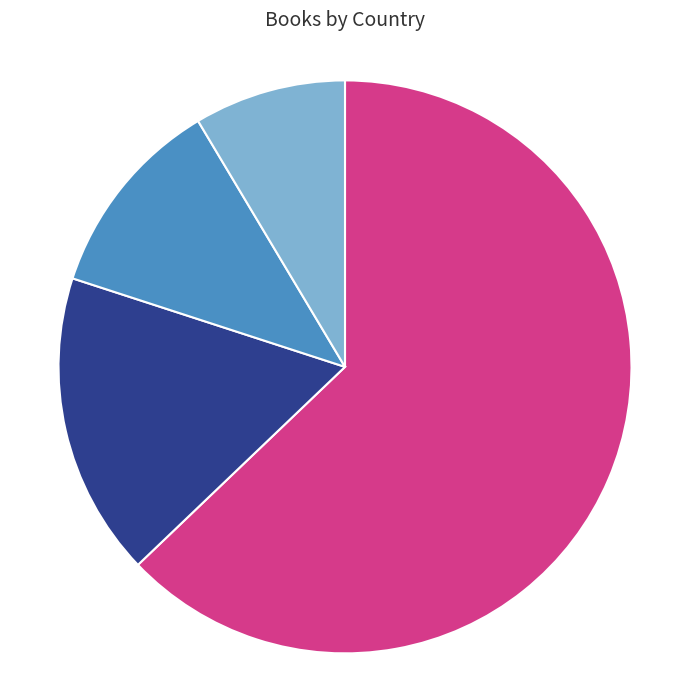

To the nearest percent, what portion does Irish represent?

17%